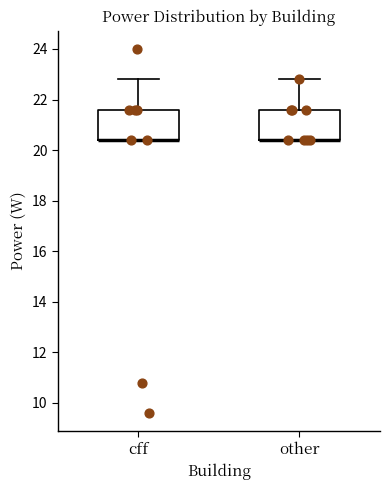

Where does the upper whisker of the box for other end on the y-axis? The values are not printed on the chart, so give them approximately, as read against the axis.

22.8